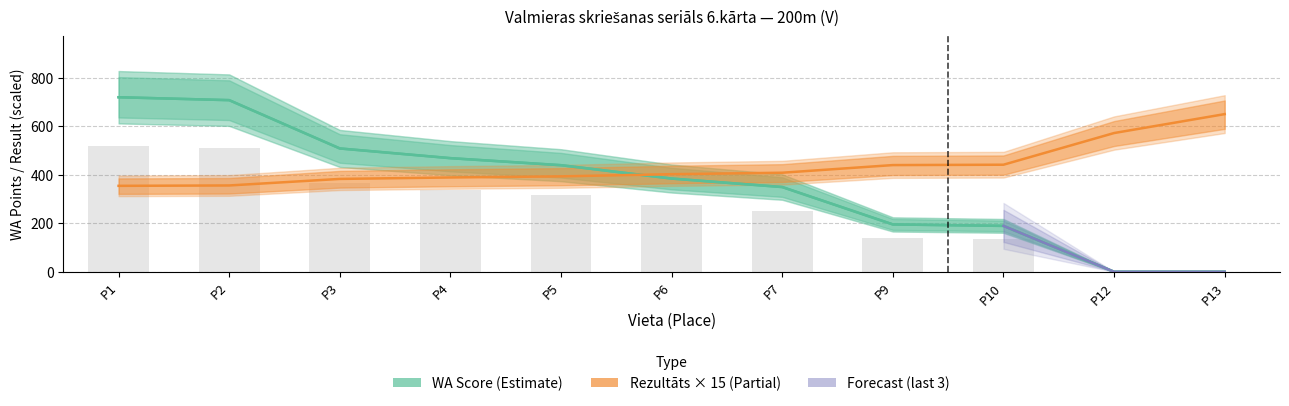

Which category has the lowest value across all series?

P12